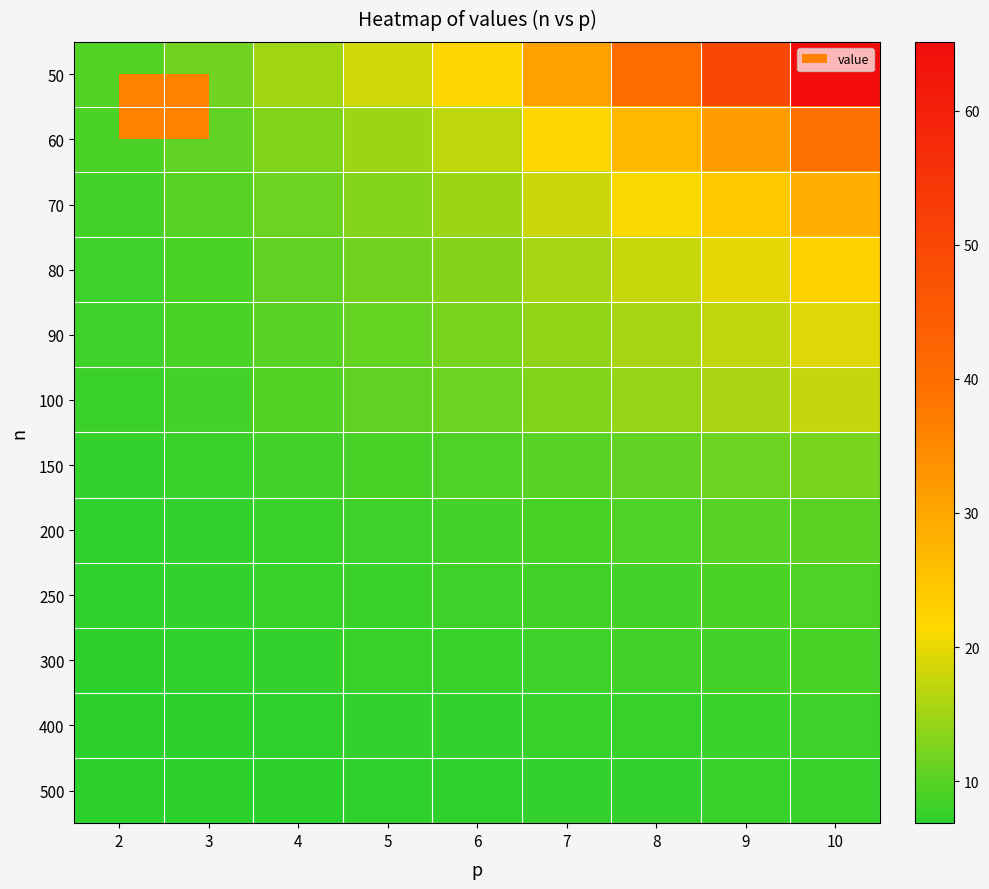

Rank the series at 9 from lowest to highest value.

500, 400, 300, 250, 200, 150, 100, 90, 80, 70, 60, 50